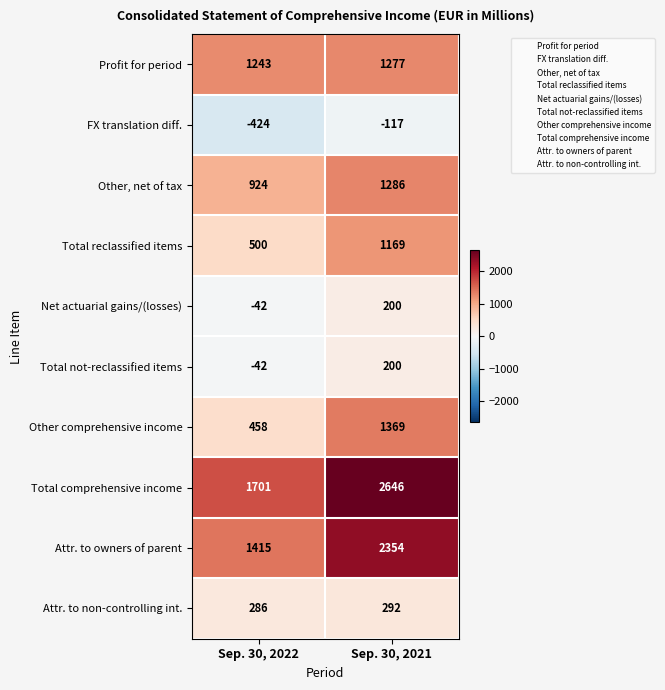

What is the difference between the highest and lowest values at Sep. 30, 2022?

2125